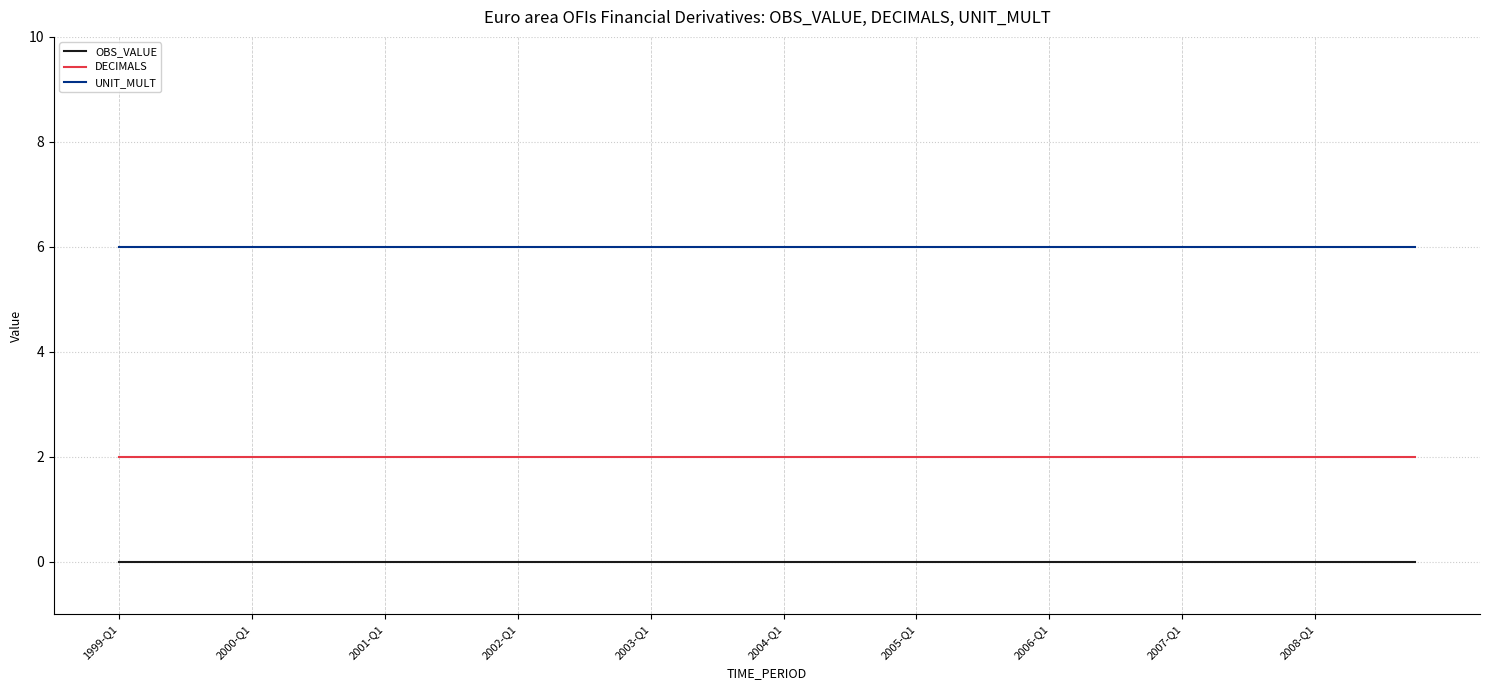

Rank the series by their maximum value, from lowest to highest.

OBS_VALUE, DECIMALS, UNIT_MULT